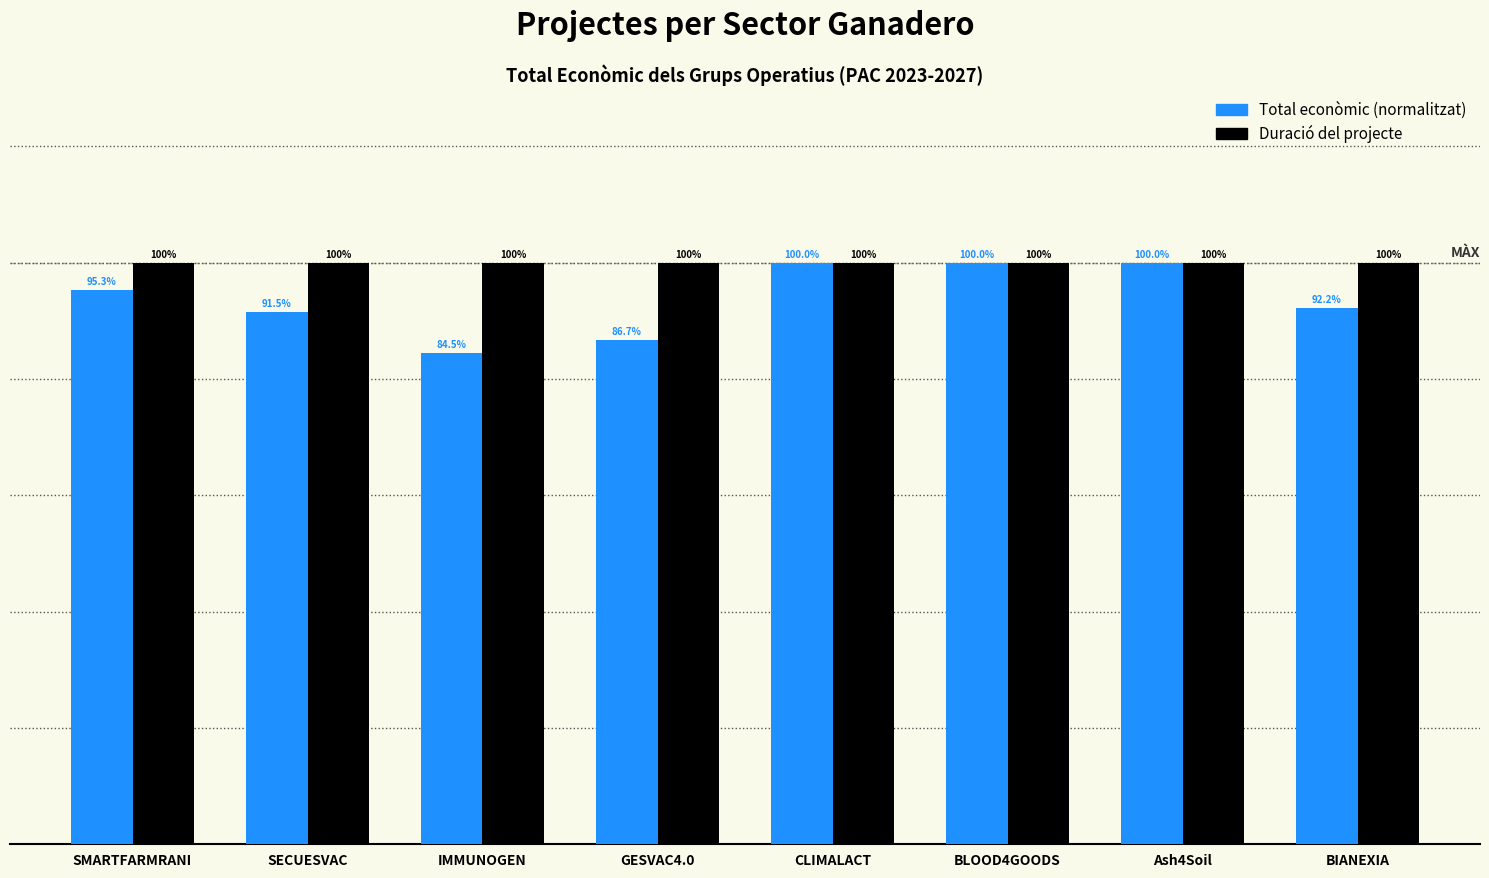

How many series are shown in this chart?

2